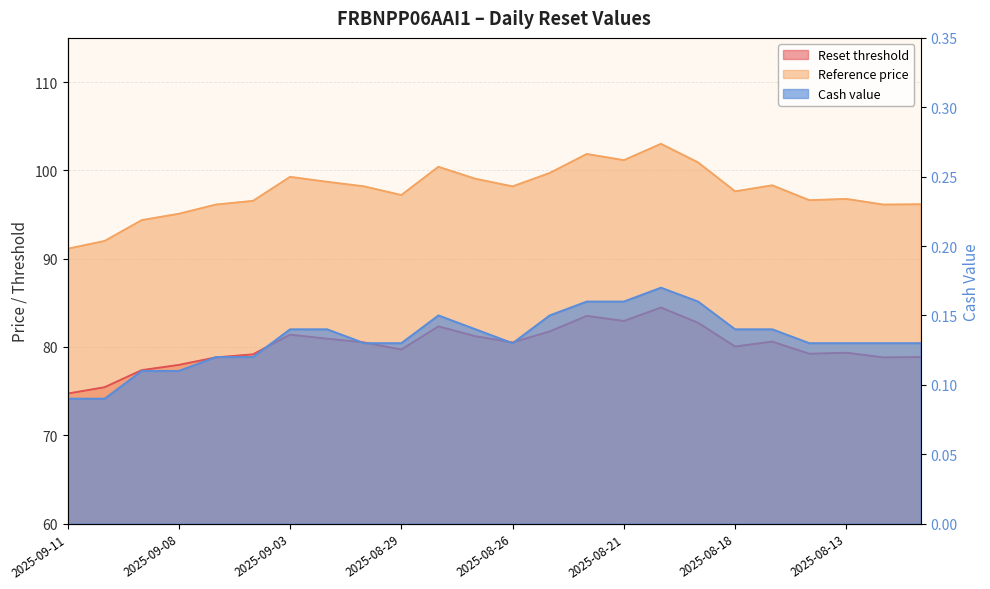

Count the number of data series in this chart.

3